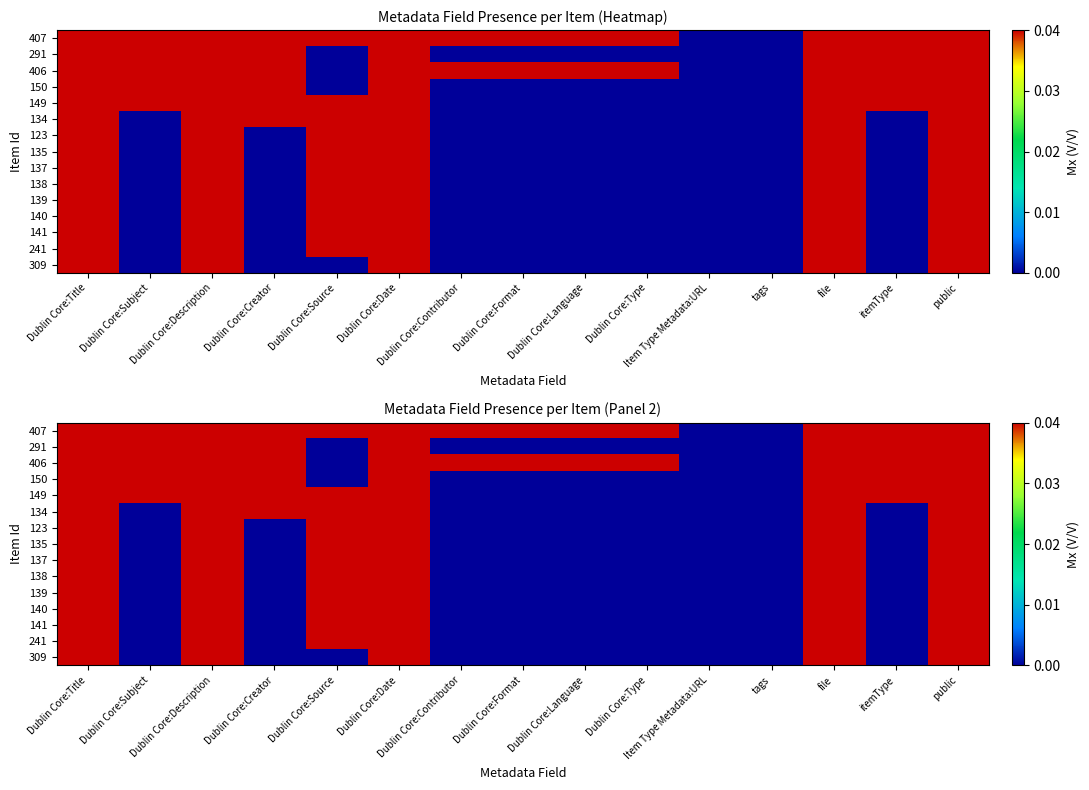

How many distinct data groups are displayed?

15